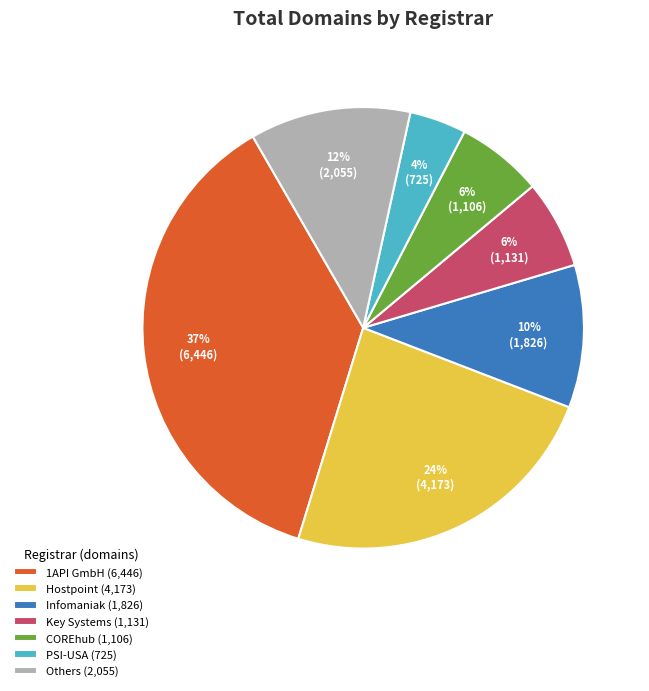

True or false: Hostpoint (4,173) accounts for 24% of the total.

True